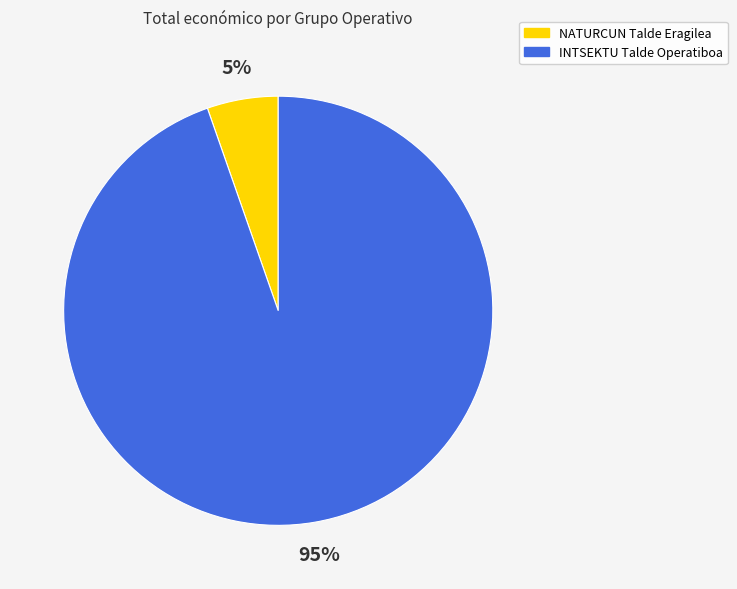

Do INTSEKTU Talde Operatiboa and NATURCUN Talde Eragilea together represent more than half of the pie?

Yes